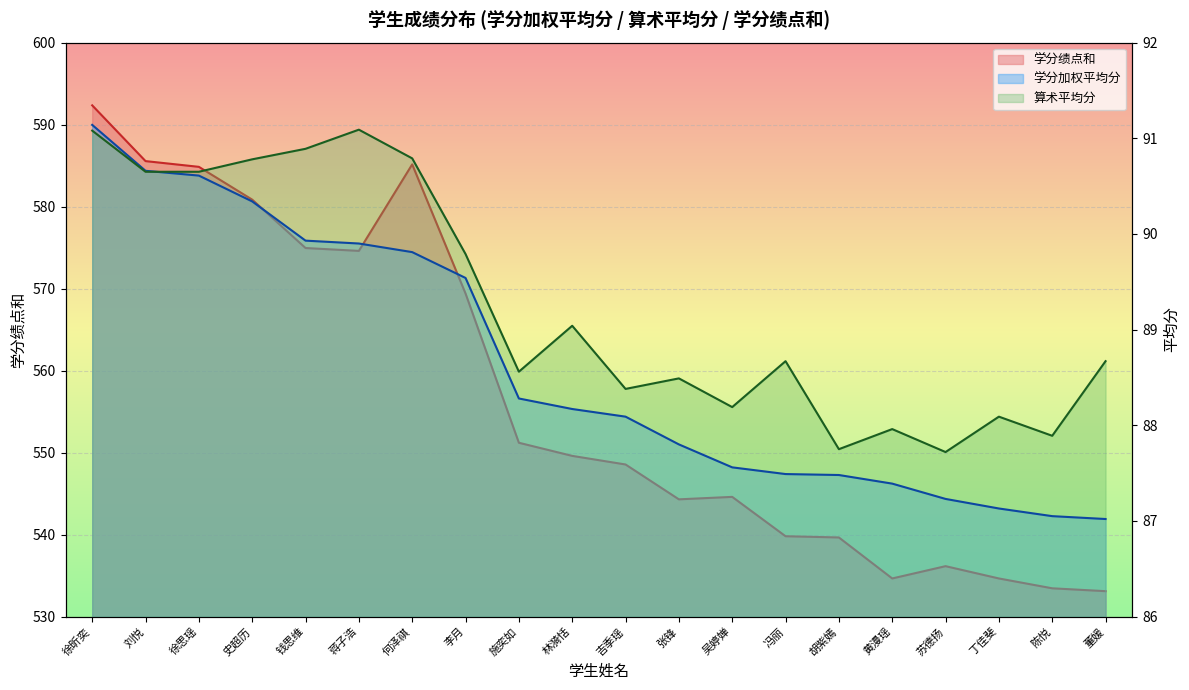

Which has a higher value, 蒋子浩 or 黄漫瑶?

蒋子浩